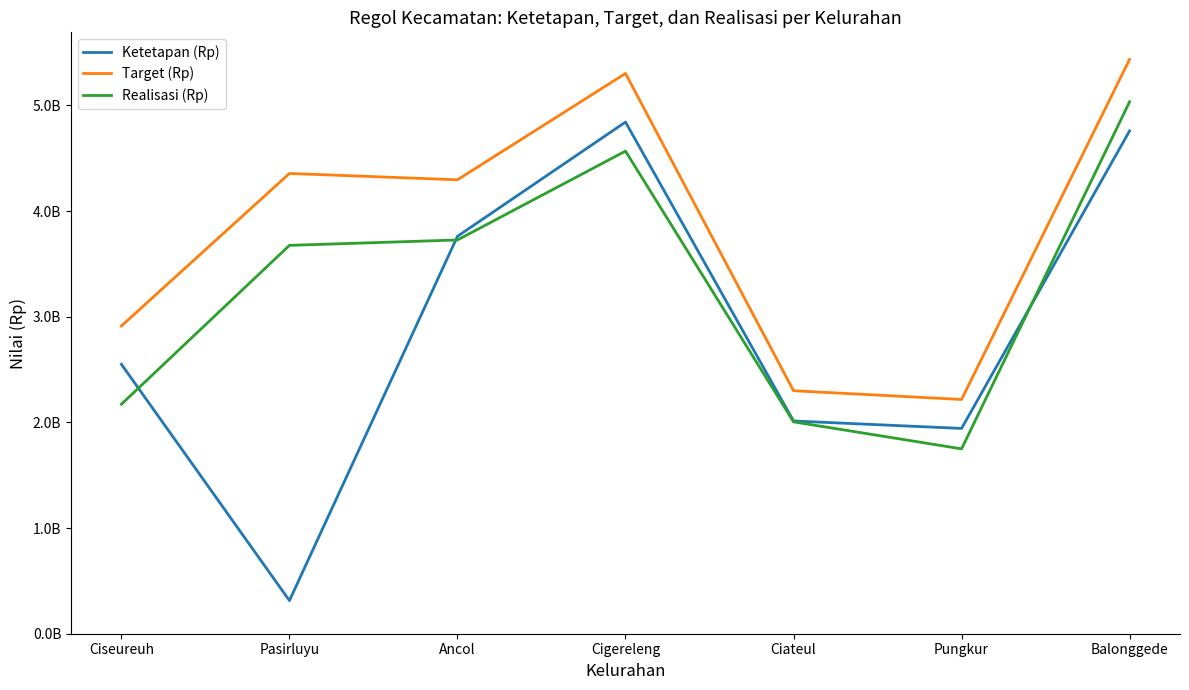

List the labels in order of Ketetapan (Rp) value, largest first.

Cigereleng, Balonggede, Ancol, Ciseureuh, Ciateul, Pungkur, Pasirluyu